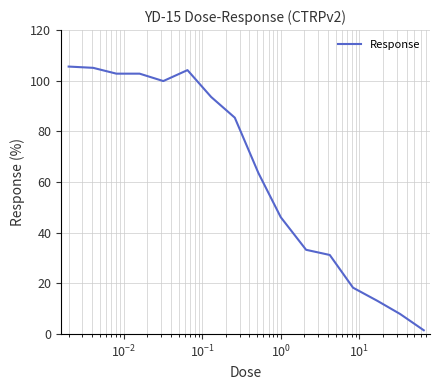

What is the greatest value displayed?

105.6